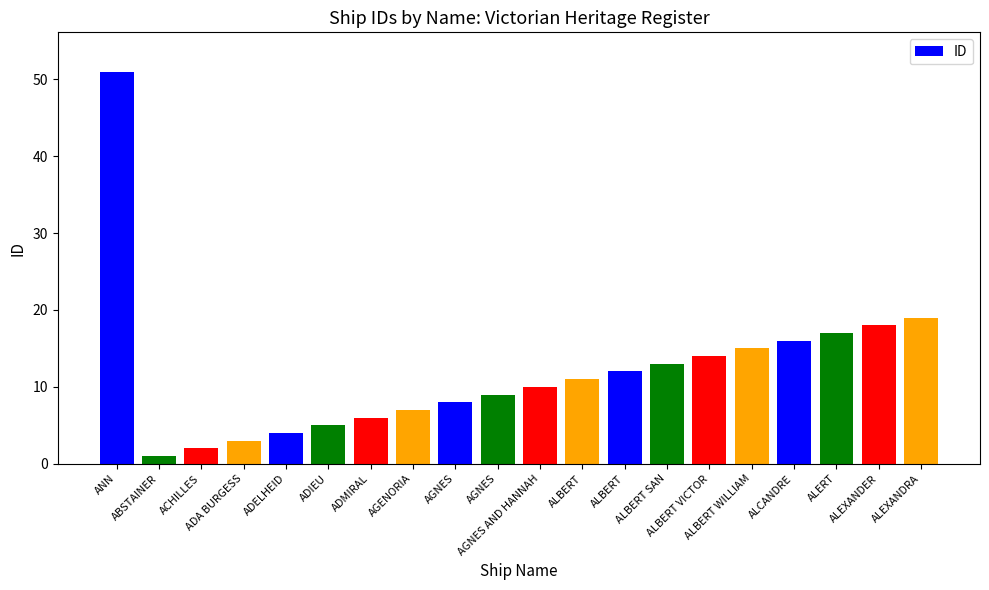

How many values are below 11?

10